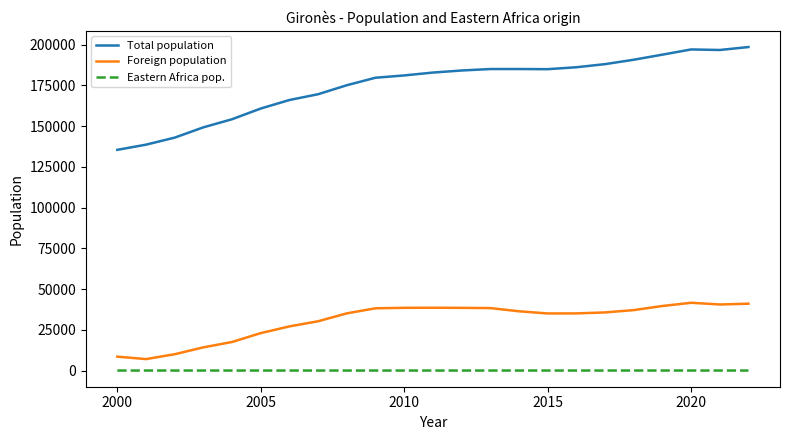

Which series has the largest total across all categories?

Total population